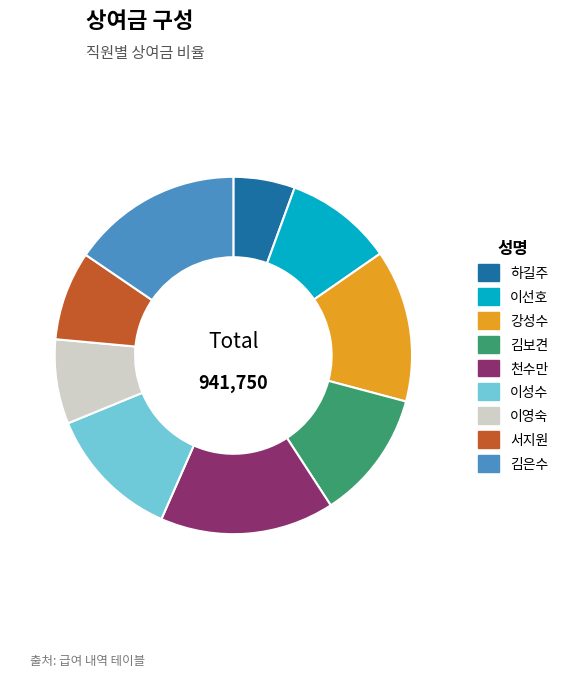

Is there any slice that represents more than half of the pie?

No